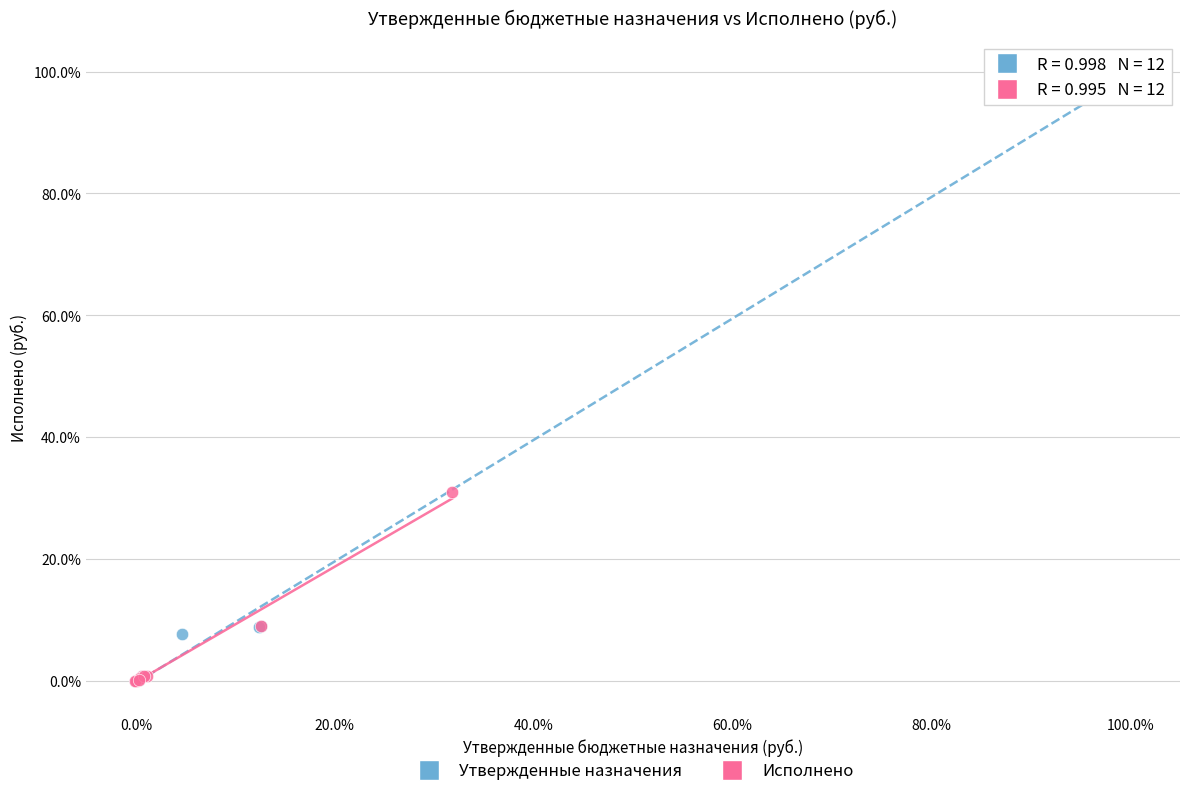

What are all the series names shown in the legend?

Утвержденные назначения, Исполнено